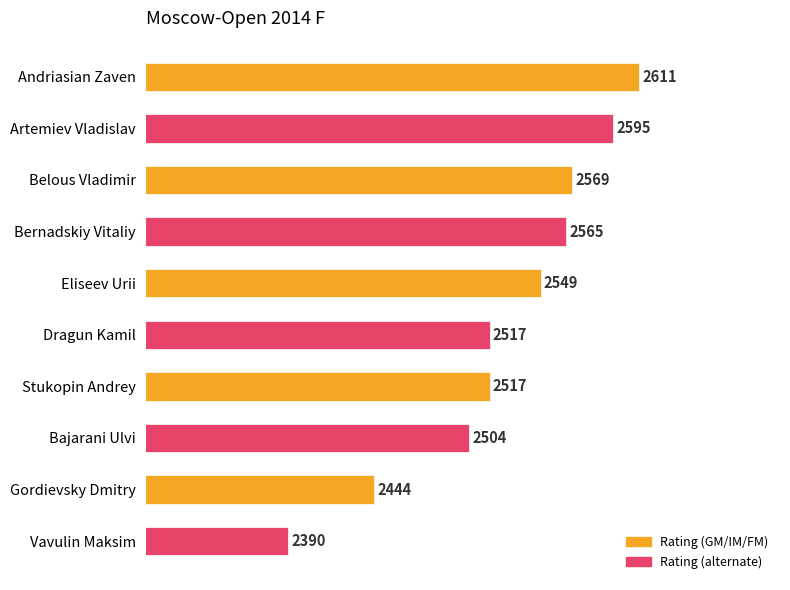

How many series are shown in this chart?

1